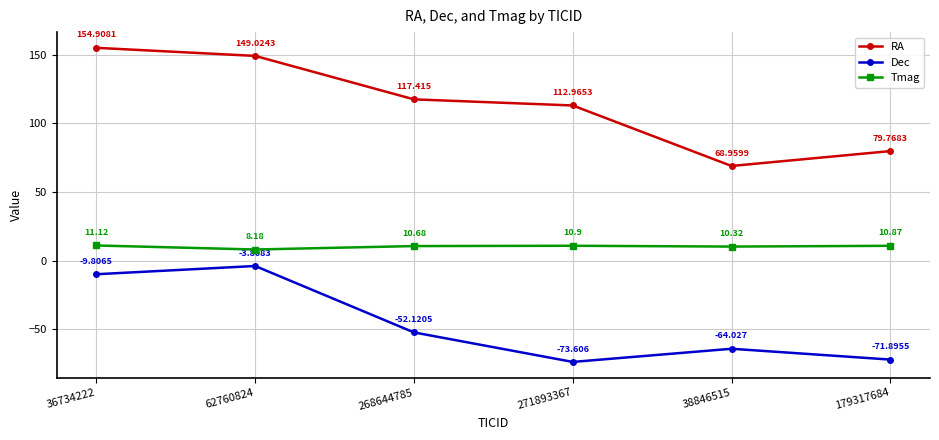

Between 62760824 and 268644785, which series saw the biggest shift?

Dec